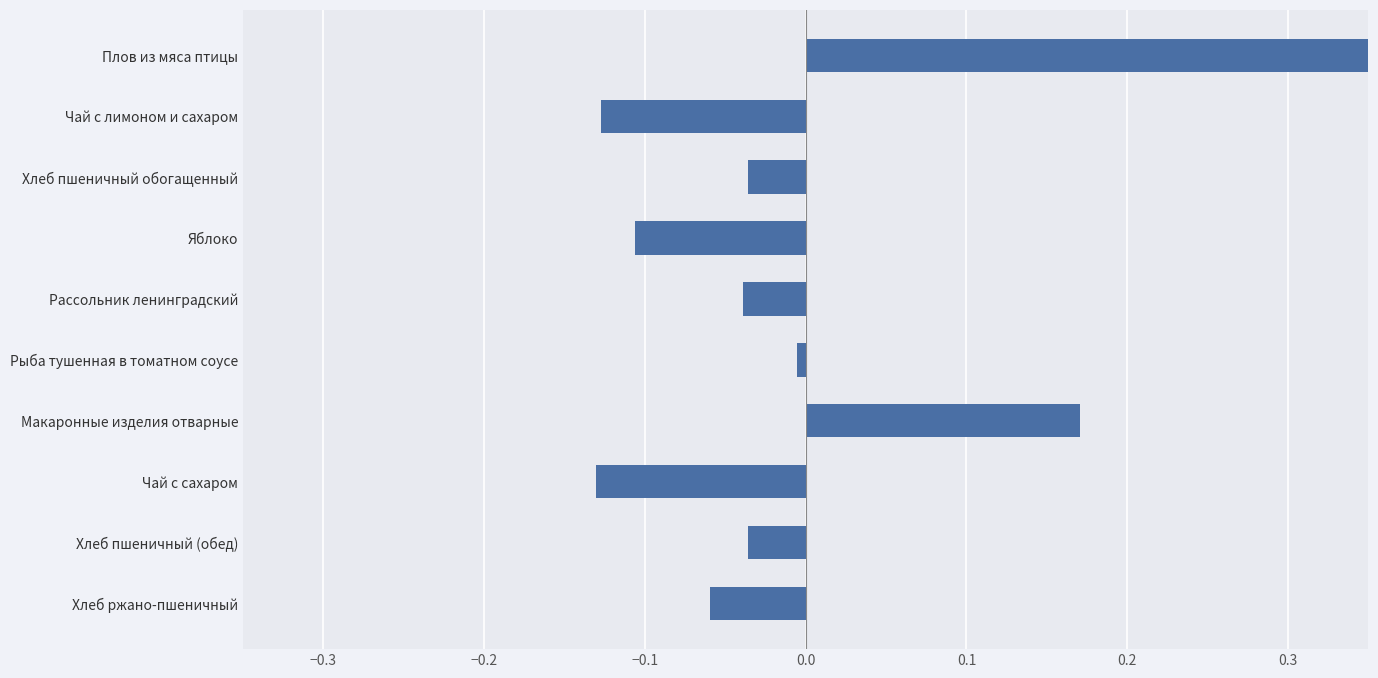

True or false: the data shows -0.0 at Хлеб пшеничный (обед).

False